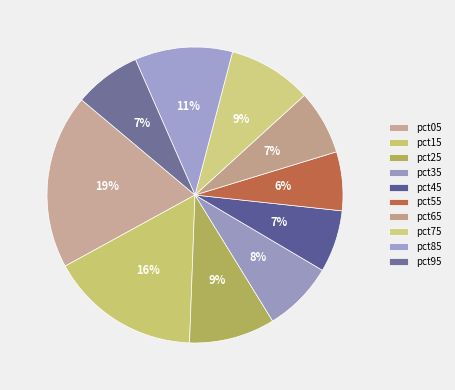

How many segments does this pie chart have?

10